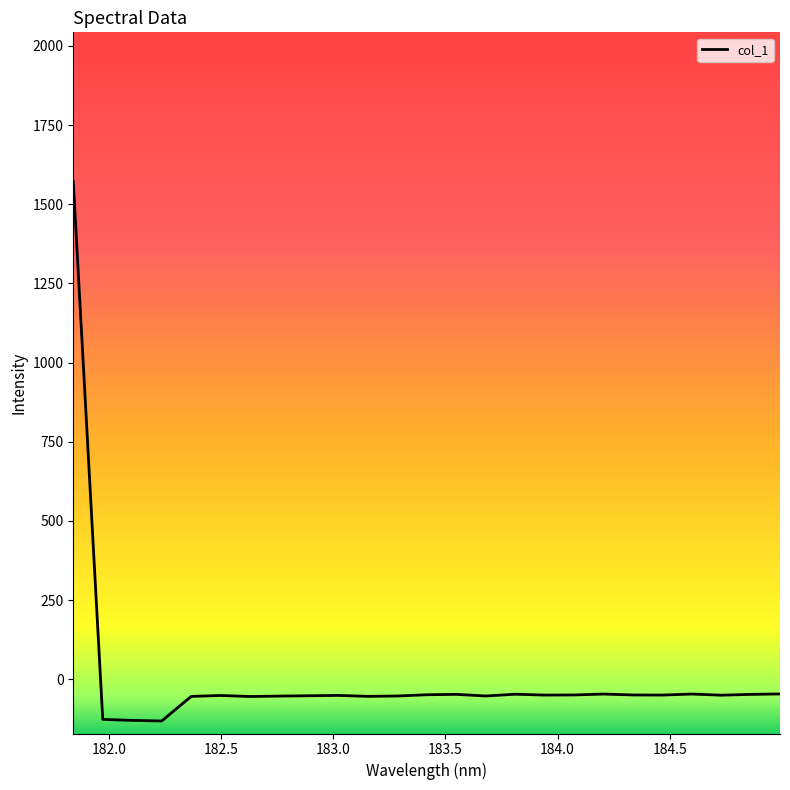

What is the greatest value displayed?

1571.5